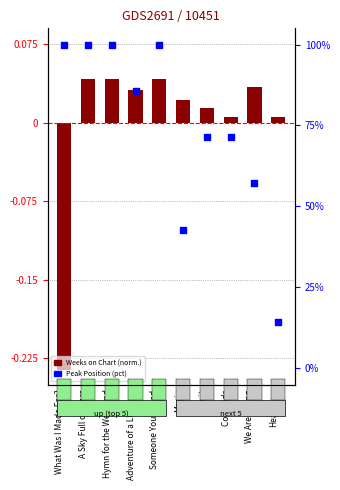

Which series contains the highest Y value?

Peak Position (percentile)